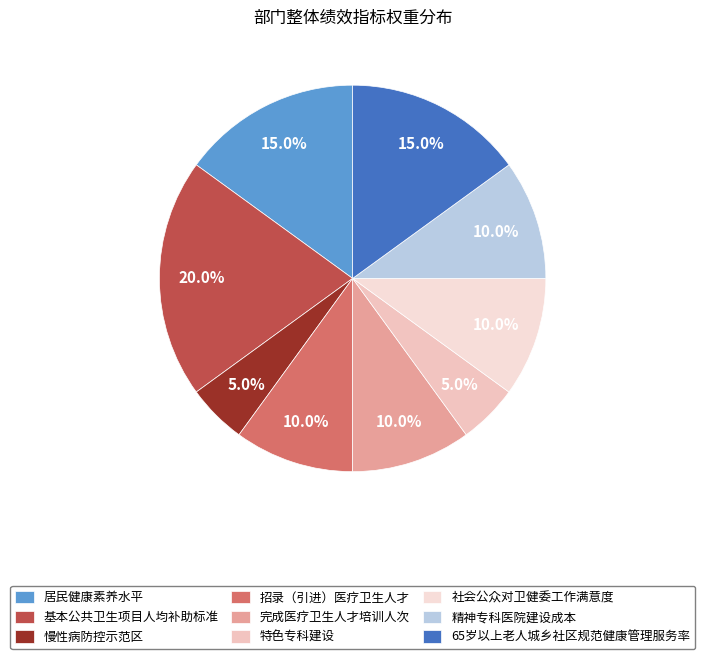

Does 基本公共卫生项目人均补助标准 account for over 50% of the chart?

No